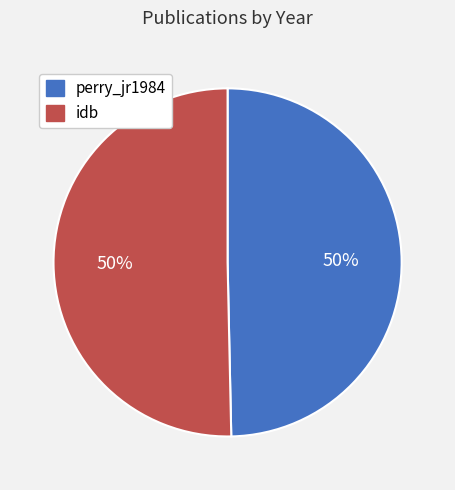

Do idb and perry_jr1984 together represent more than half of the pie?

Yes